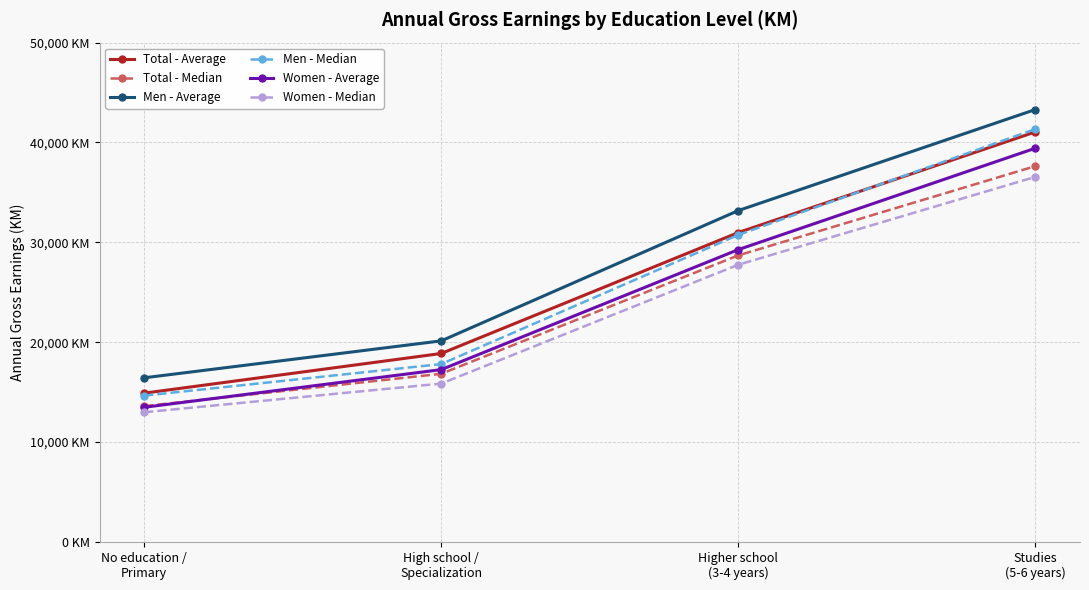

What is the label of the 4th point from the right?

No education /
Primary